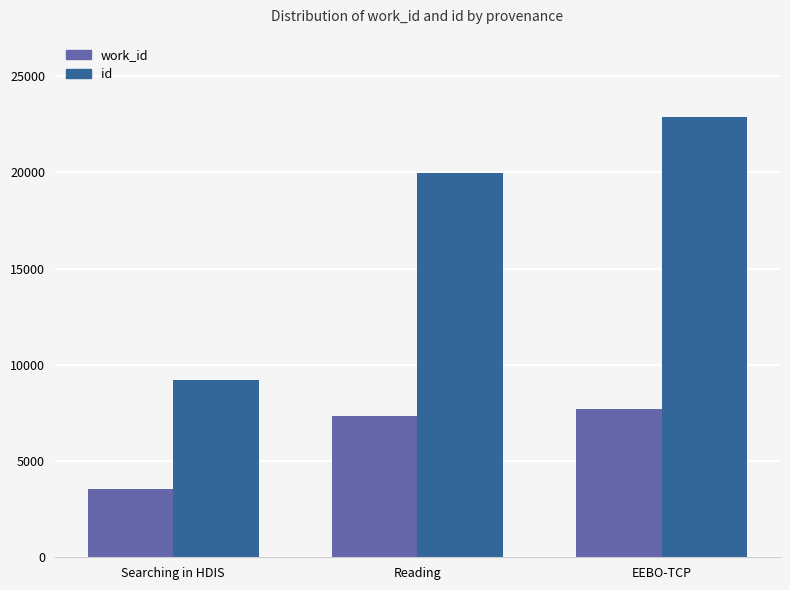

Rank the series by their maximum value, from highest to lowest.

id, work_id